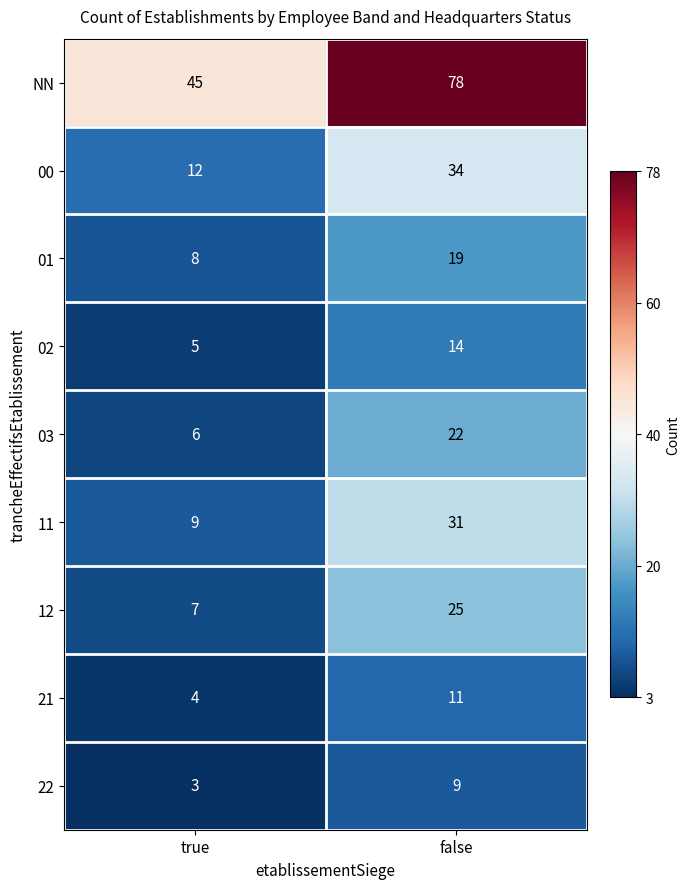

Which category has the highest value across all series?

false